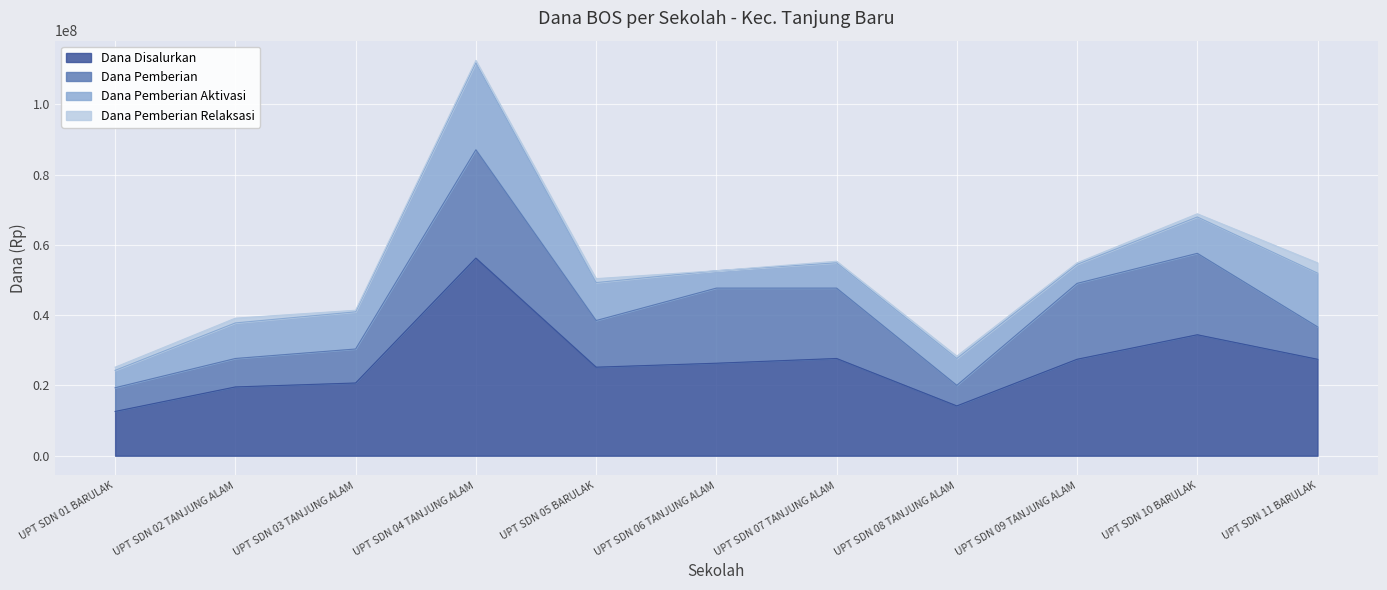

True or false: Dana Pemberian and Dana Disalurkan intersect in this chart.

False